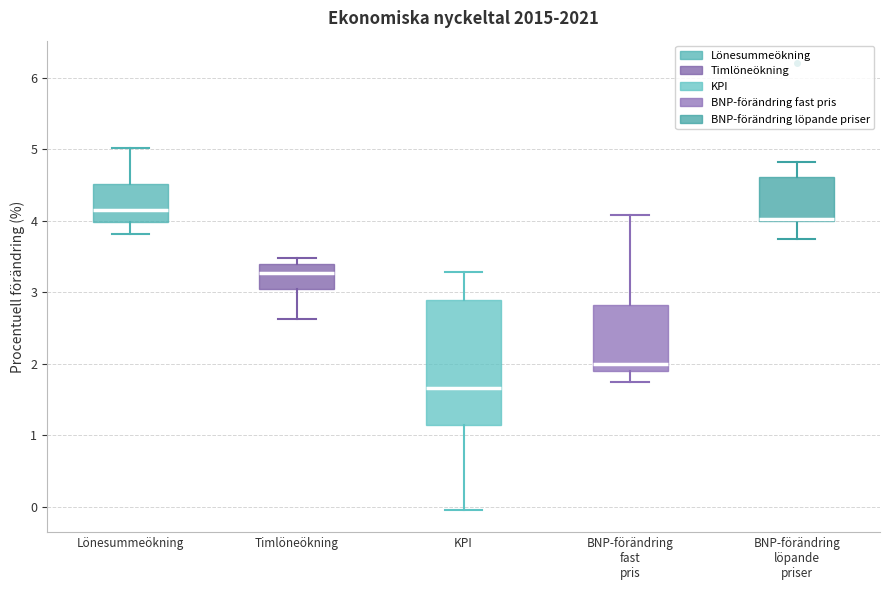

Reading left to right, read every box against the y-axis: the position of its median line, the range the box covers, and the ends of its whiskers. The values are not printed on the chart, so give them approximately, as read against the axis.

Lönesummeökning: median 4.1, box 4.0 to 4.5, whiskers 3.8 to 5.0
Timlöneökning: median 3.3, box 3.0 to 3.4, whiskers 2.6 to 3.5
KPI: median 1.7, box 1.1 to 2.9, whiskers 0.0 to 3.3
BNP-förändring fast pris: median 2.0, box 1.9 to 2.8, whiskers 1.7 to 4.1
BNP-förändring löpande priser: median 4.0 (just above the box's lower edge), box 4.0 to 4.6, whiskers 3.7 to 4.8